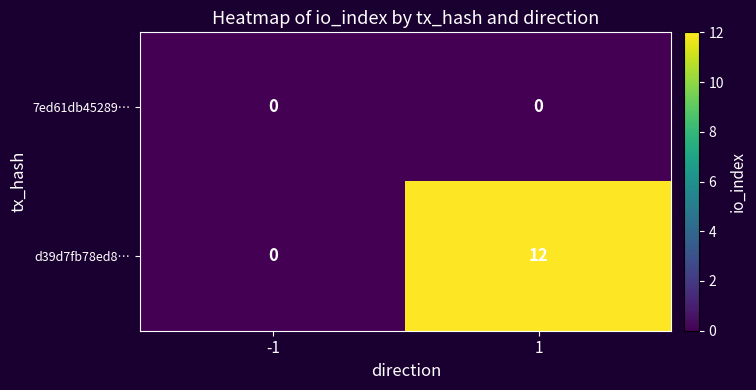

Which series has the largest total across all categories?

d39d7fb78ed8…